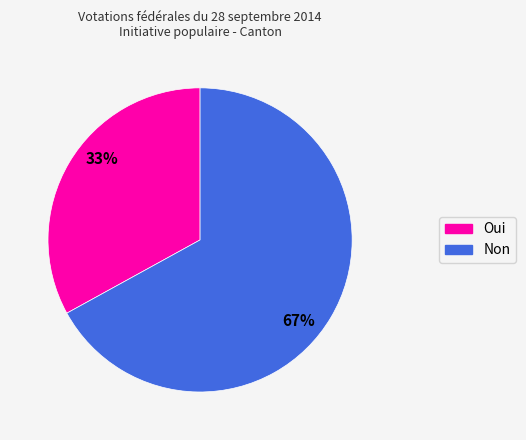

Which category has the biggest portion of the pie?

Non